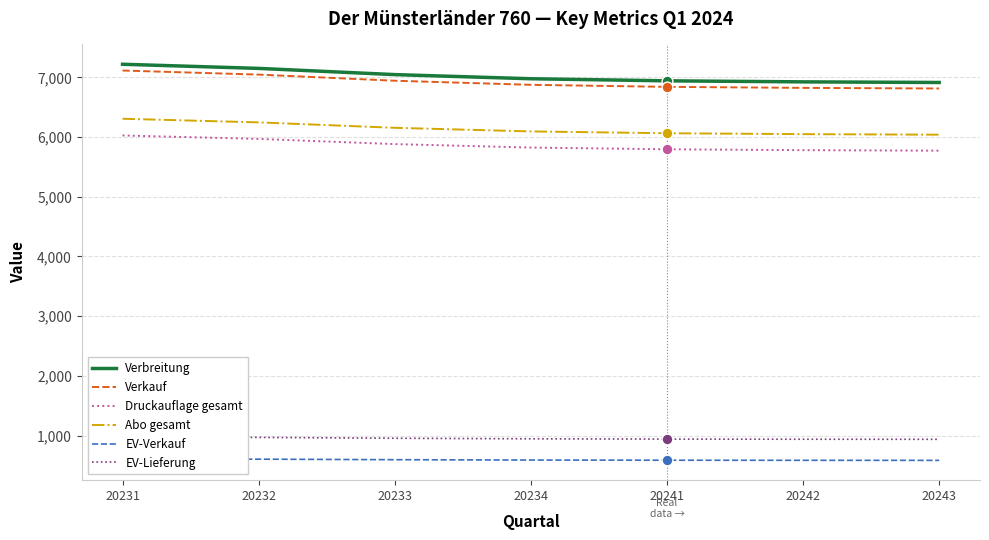

Which series has the largest Y range (max minus min)?

Verbreitung